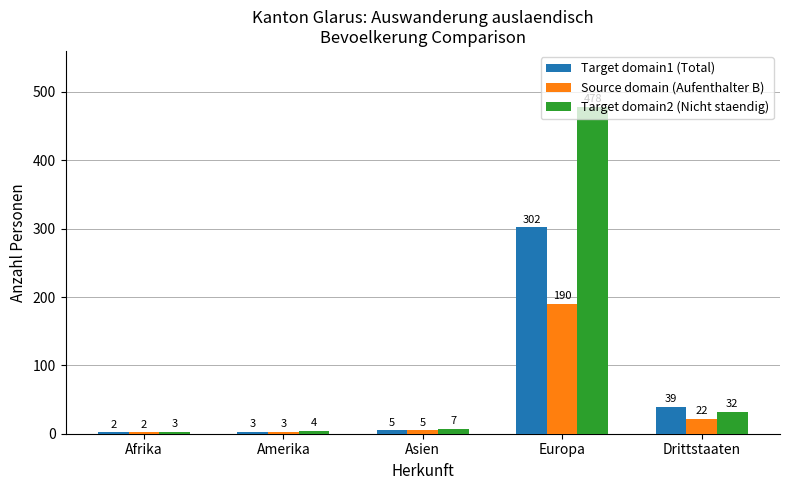

What is the value of the Source domain (Aufenthalter B) bar at the 3rd from the left?

5